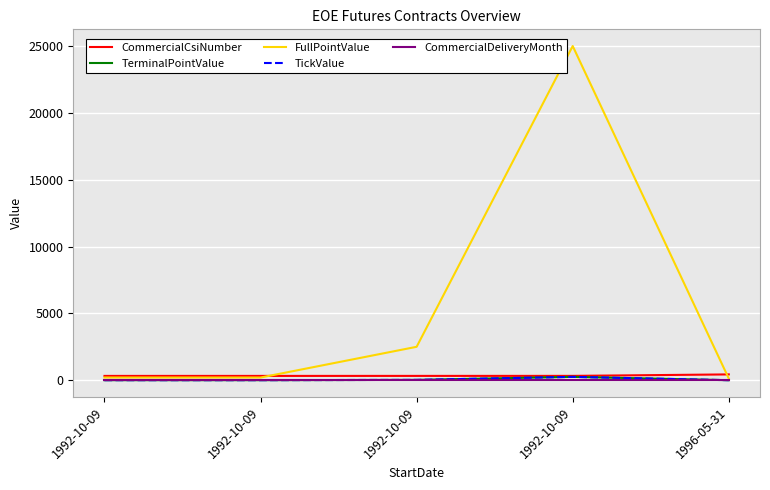

How many lines are shown in the chart?

5